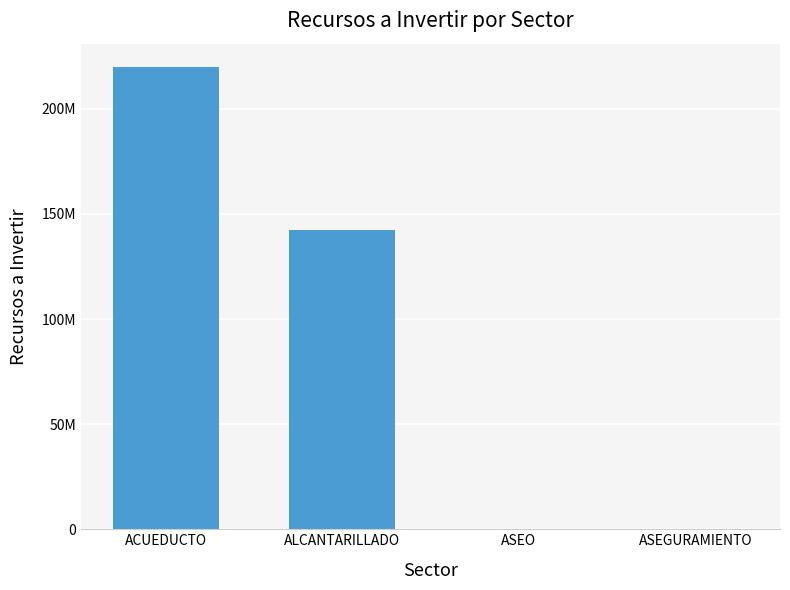

Which category has the highest value across all series?

ACUEDUCTO